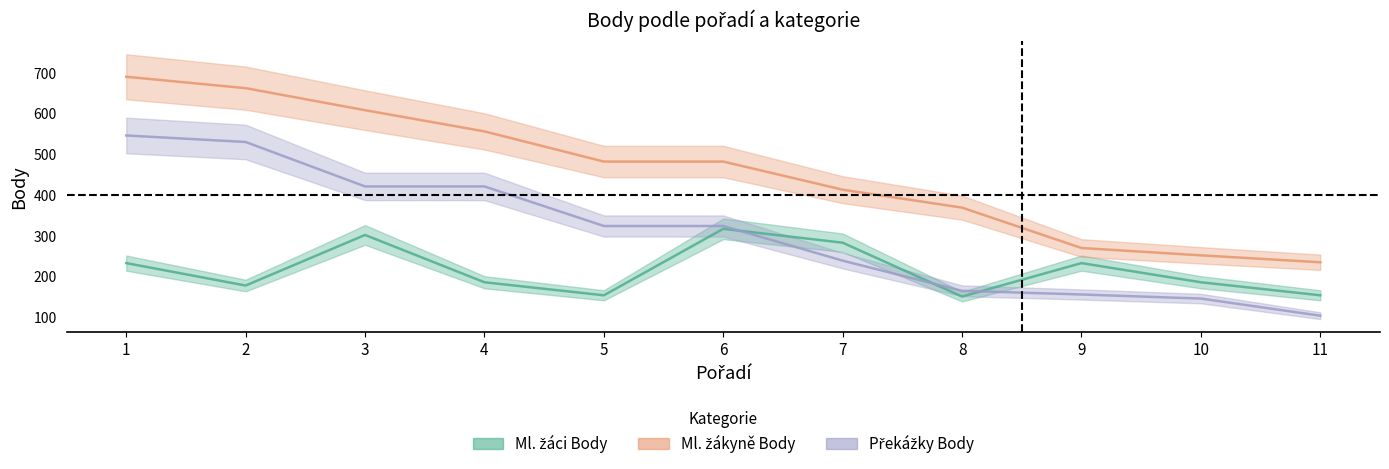

At which category does the chart reach its minimum across all series?

11